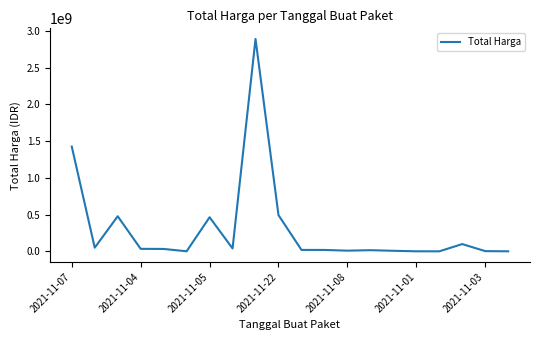

What is the greatest value displayed?

2892122000